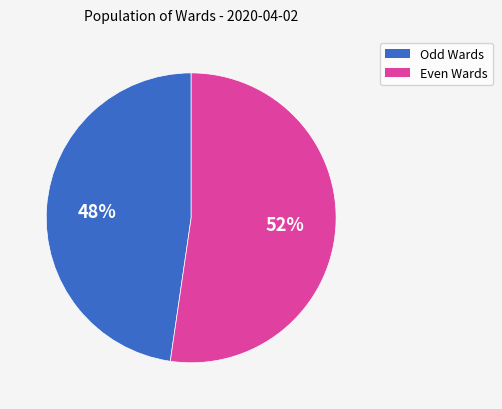

To the nearest percent, what is the average slice percentage?

50%